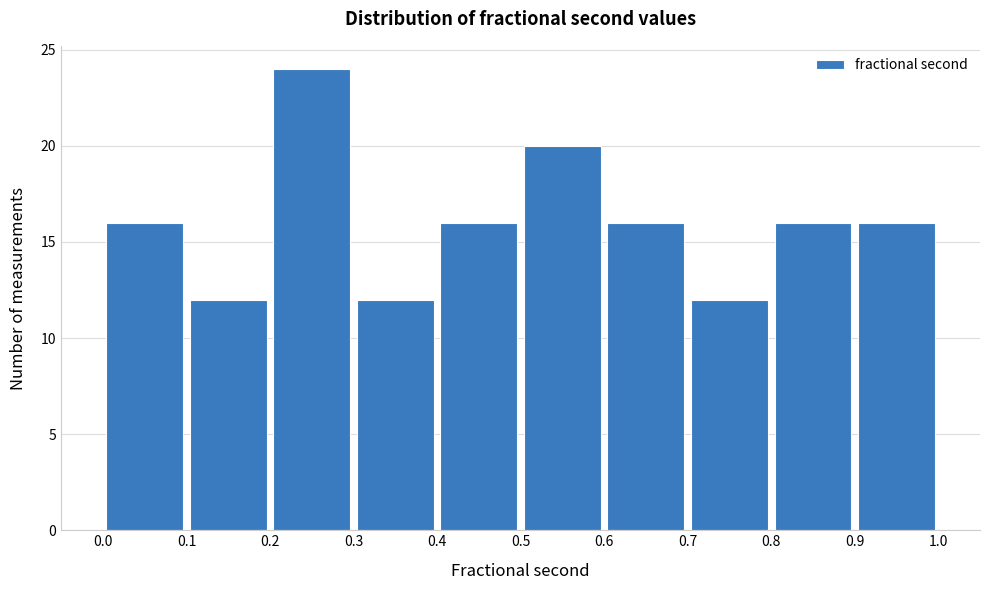

Reading left to right, list every bar in this chart as the range it spans on the x-axis followed by its height. The values are not printed on the chart, so give them approximately, as read against the axis.

0.0 to 0.1: 16
0.1 to 0.2: 12
0.2 to 0.3: 24
0.3 to 0.4: 12
0.4 to 0.5: 16
0.5 to 0.6: 20
0.6 to 0.7: 16
0.7 to 0.8: 12
0.8 to 0.9: 16
0.9 to 1.0: 16